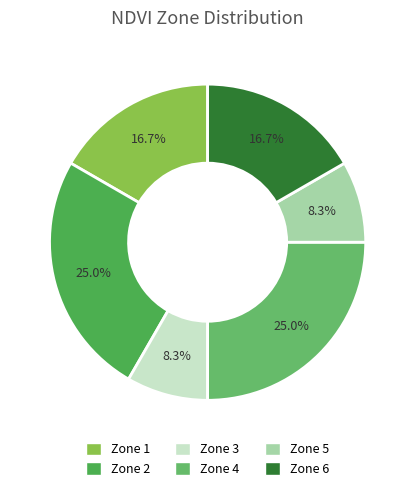

To the nearest percent, what is the difference between the Zone 5 and Zone 6 slice percentages?

8%